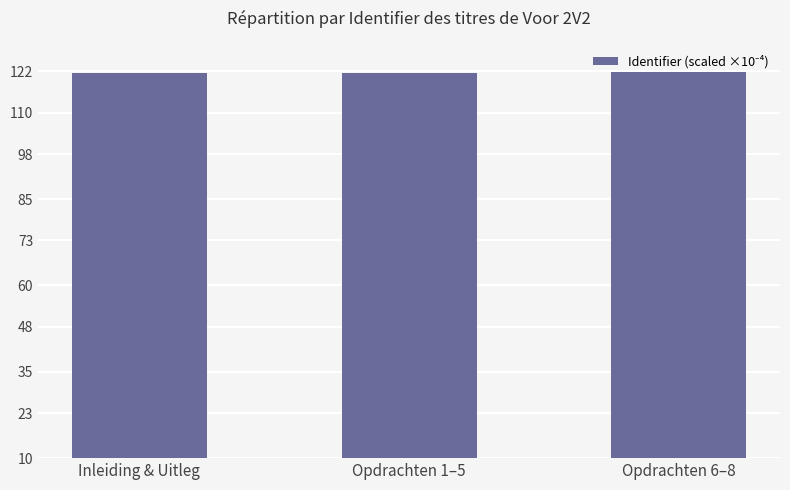

The value at Inleiding & Uitleg is 121.5. True or false?

True